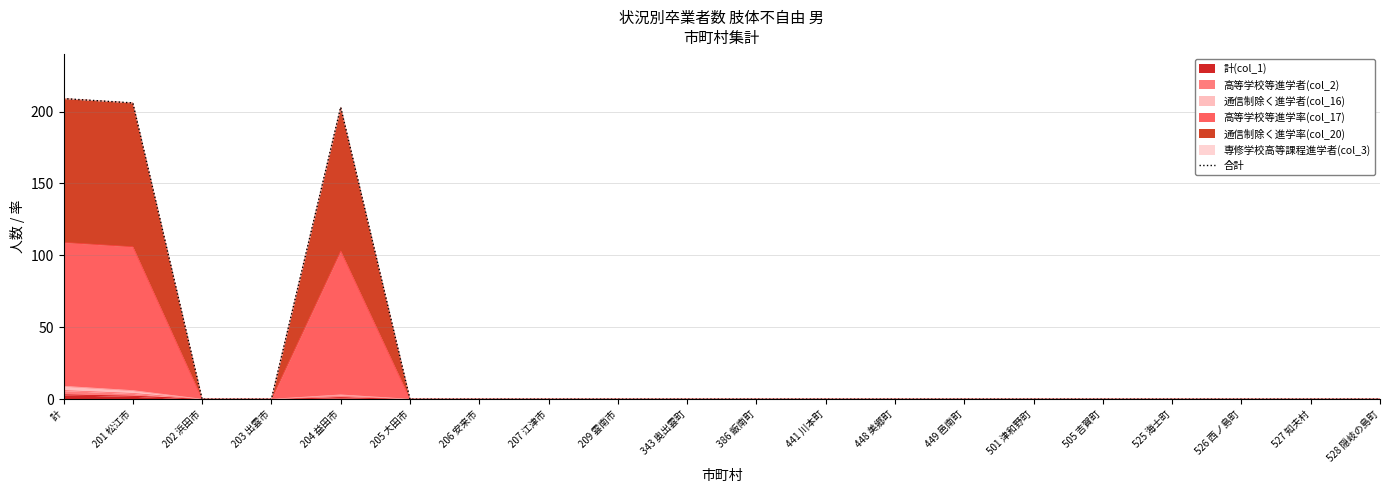

Reading left to right, list all the values displayed in this chart.

209	206	0	0	203	0	0	0	0	0	0	0	0	0	0	0	0	0	0	0